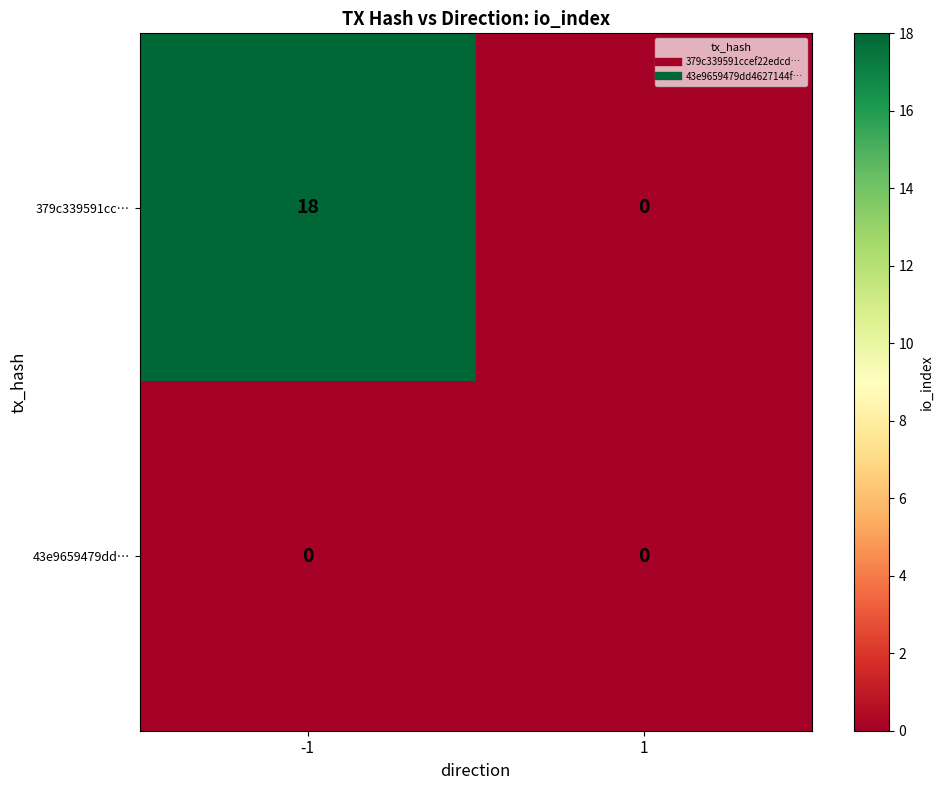

Rank the series at -1 from highest to lowest value.

379c339591cc…, 43e9659479dd…